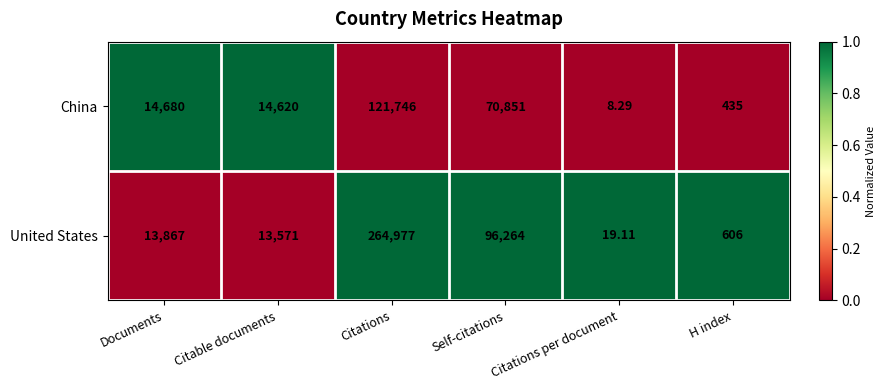

Rank the series at Citations from lowest to highest value.

China, United States